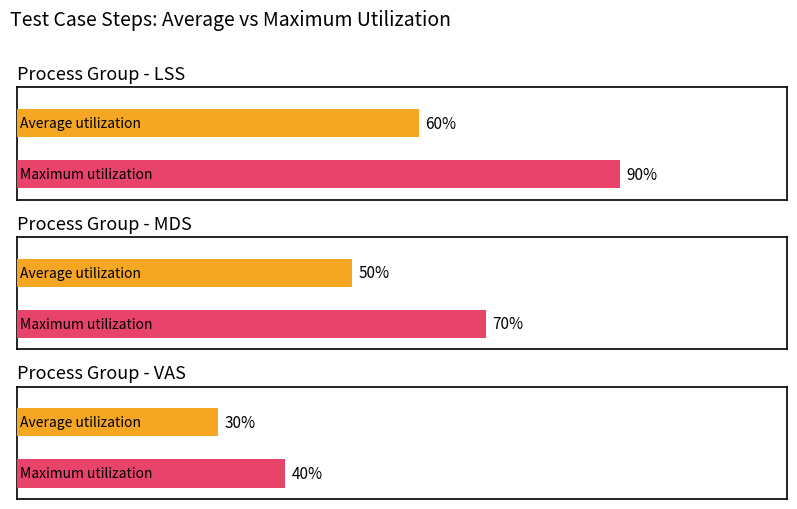

List the series in order of their peak value, highest first.

Maximum utilization, Average utilization